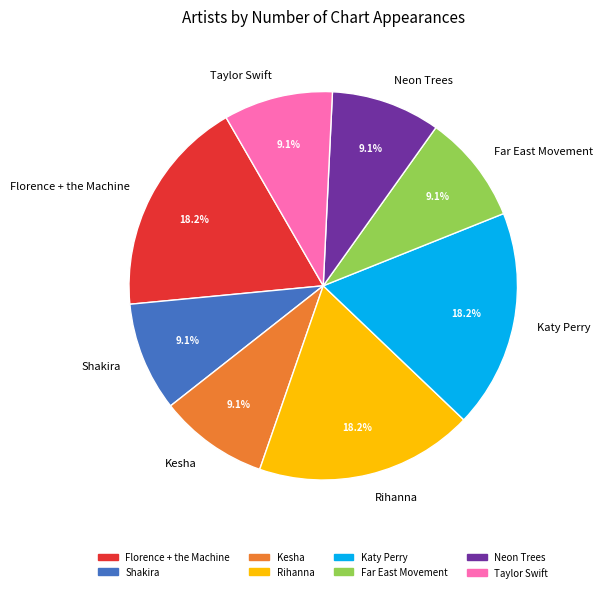

Approximately how many times larger is the value at Taylor Swift compared to Far East Movement?

1.0